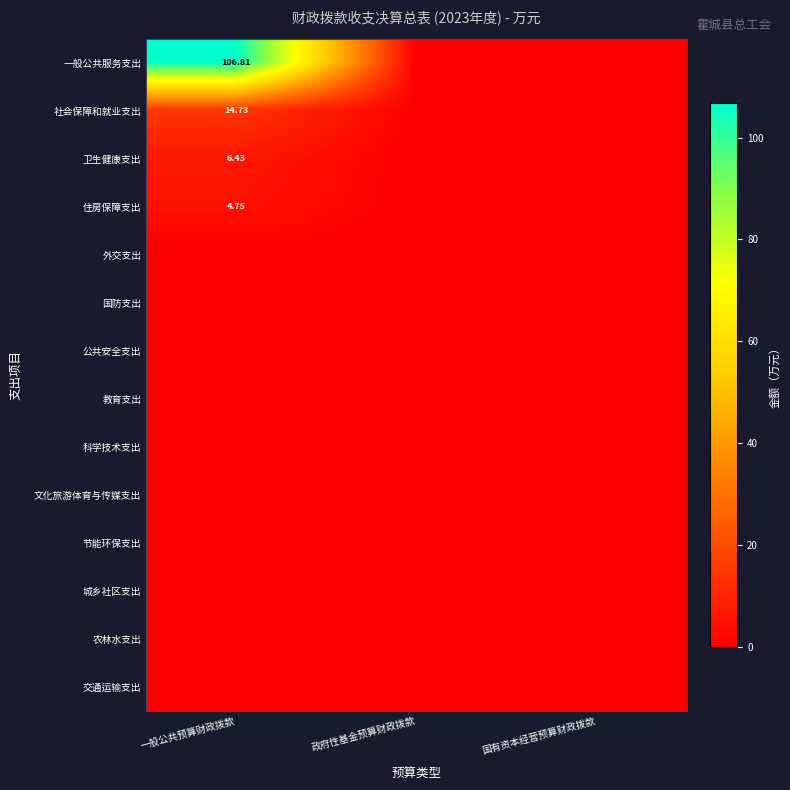

At which category is the sum across all series the highest?

一般公共预算财政拨款